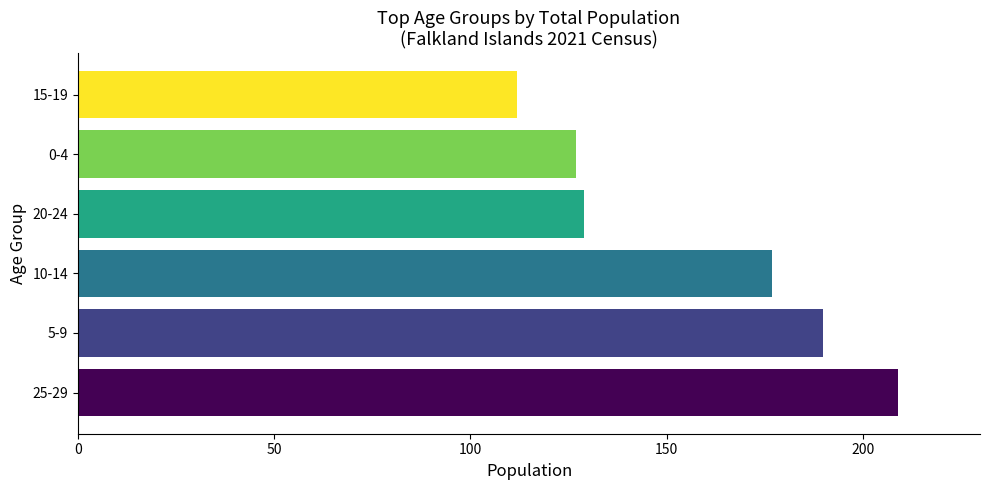

What value does the data have at 25-29, to the nearest 10?

210